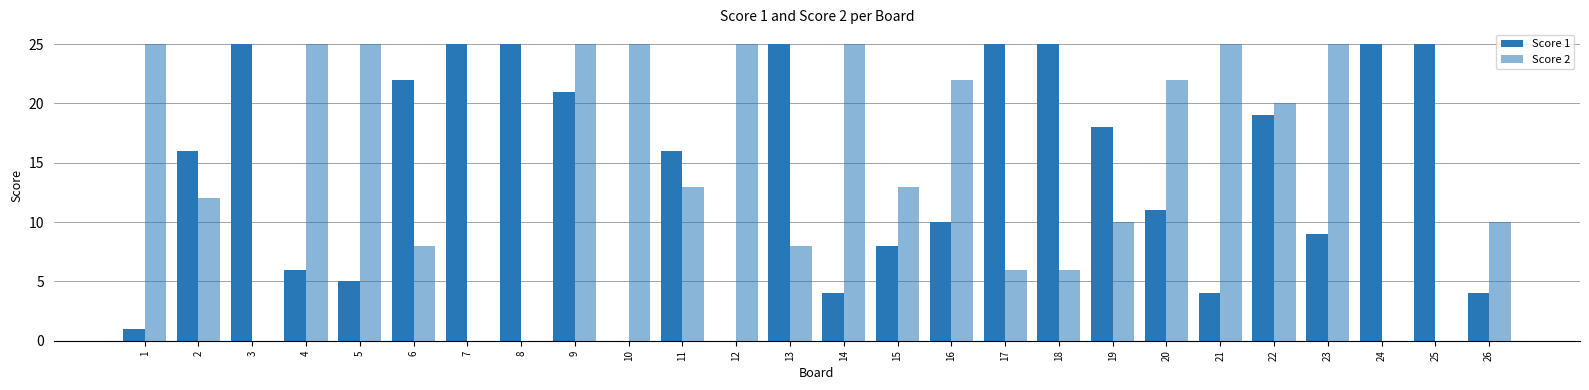

Reading left to right, extract all data points from this chart.

Score 1: 1	16	25	6	5	22	25	25	21	0	16	0	25	4	8	10	25	25	18	11	4	19	9	25	25	4
Score 2: 25	12	0	25	25	8	0	0	25	25	13	25	8	25	13	22	6	6	10	22	25	20	25	0	0	10